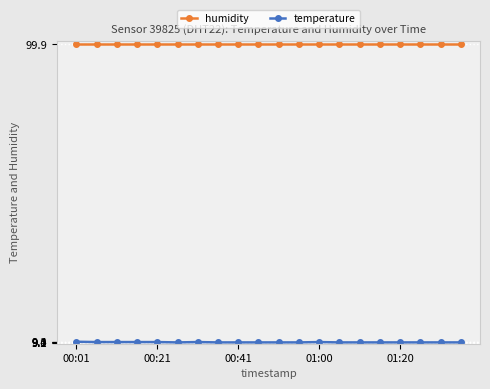

What is the sum of all humidity values?

1998.0